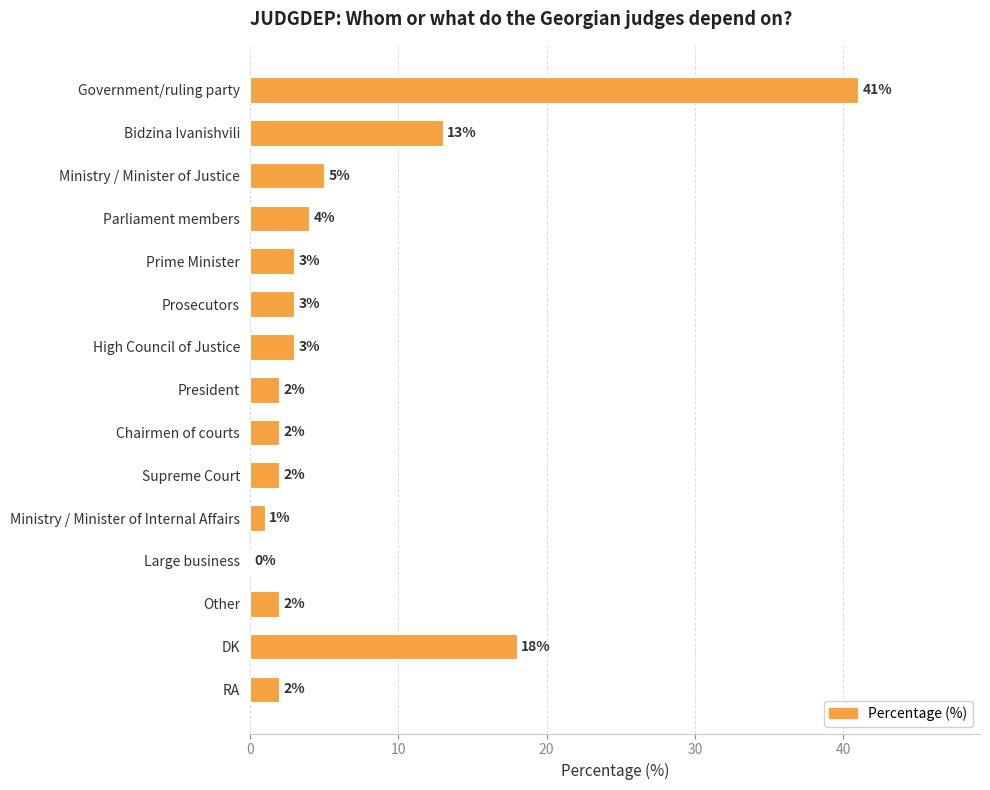

The chart shows a value of 18 at DK. True or false?

True